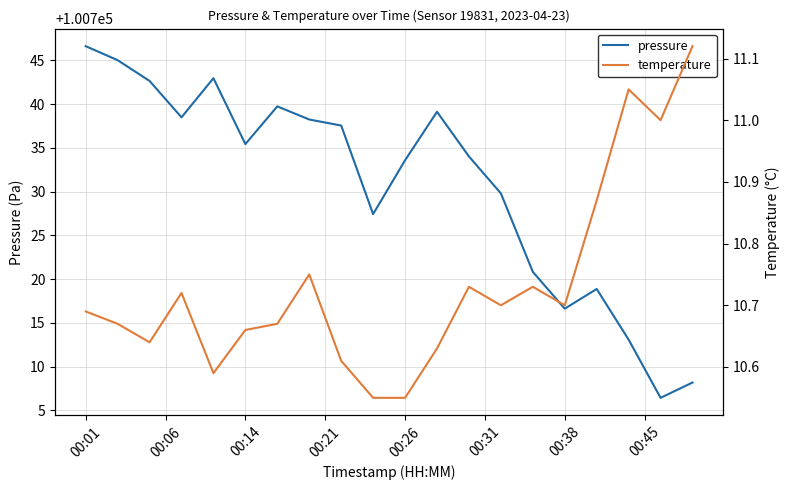

Which category has the highest value in the pressure series?

00:01